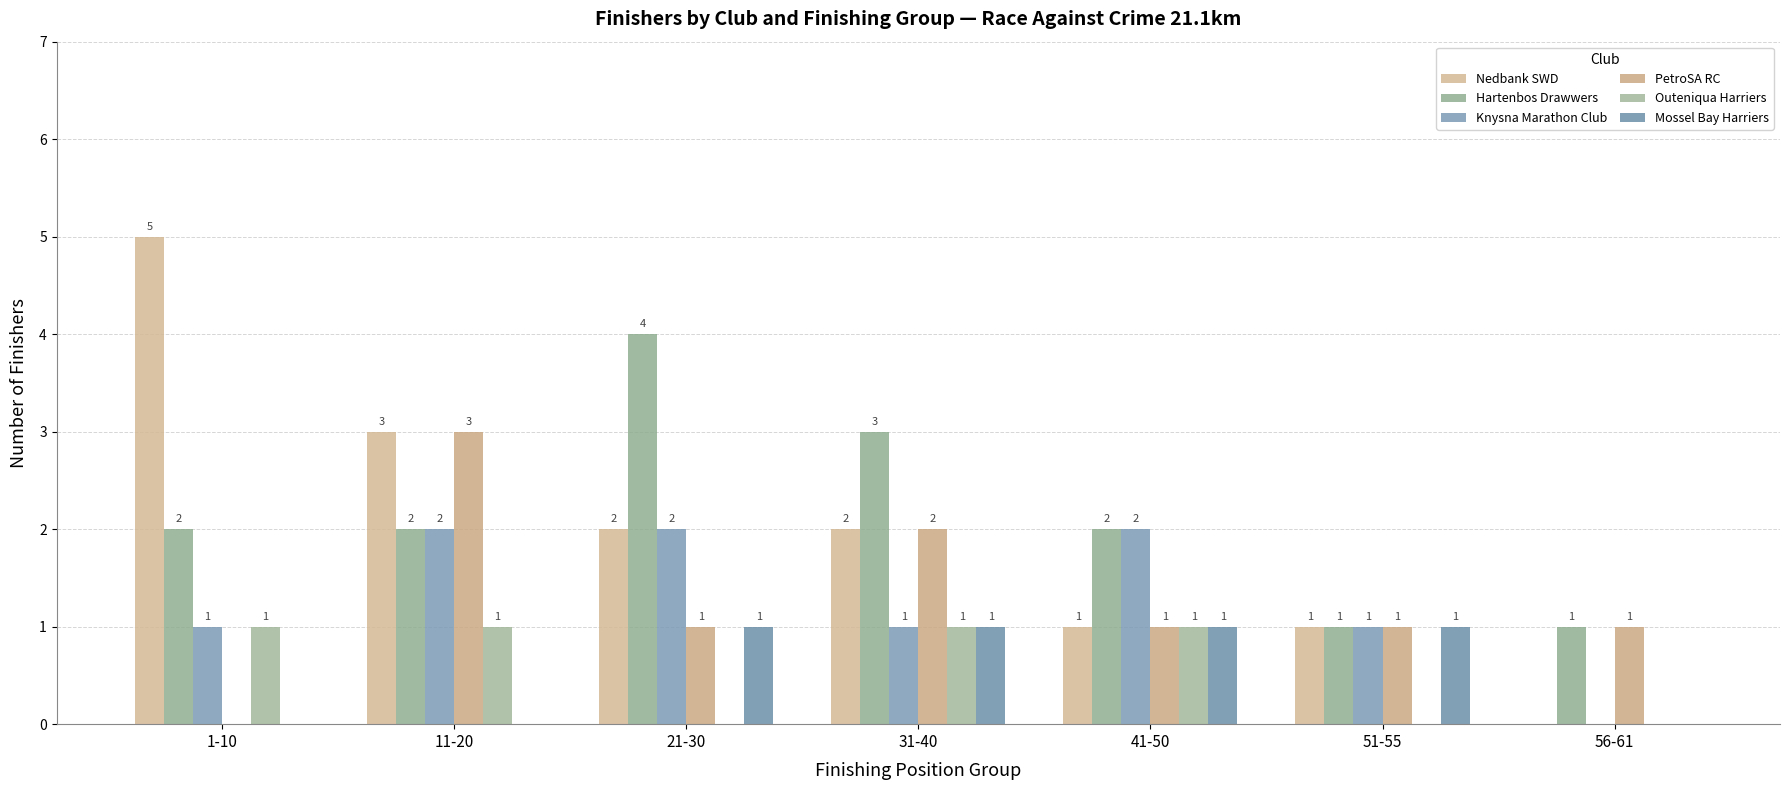

The value of Hartenbos Drawwers at 56-61 is 0. True or false?

False